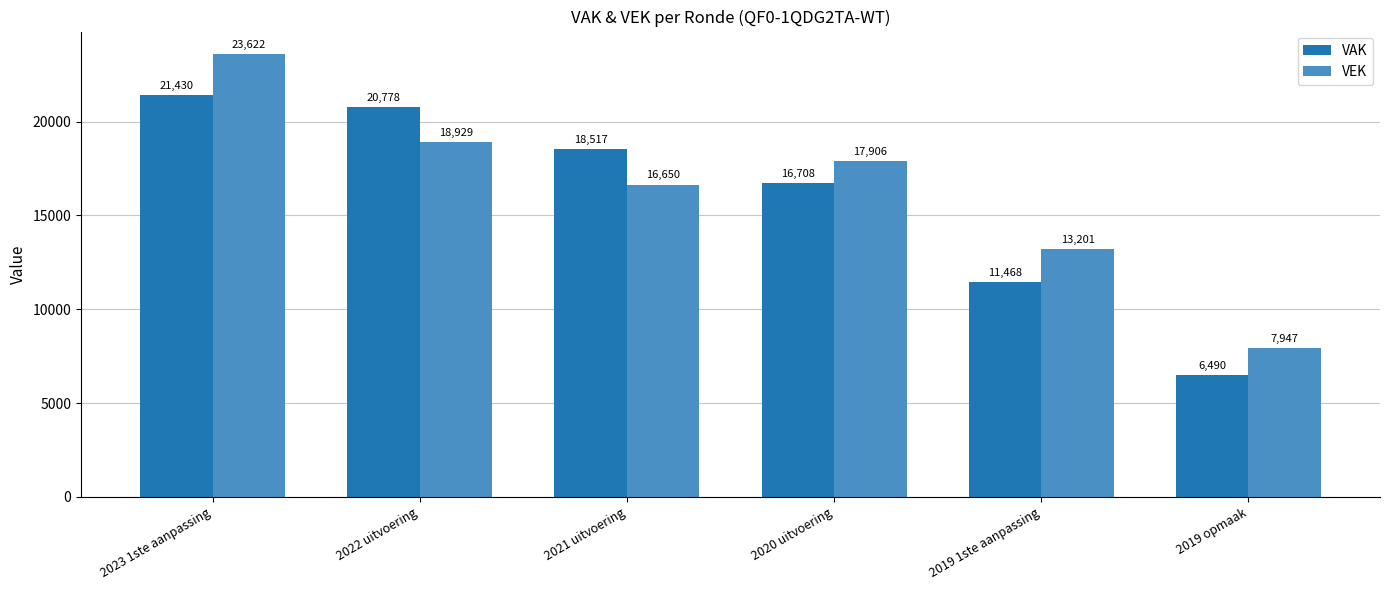

Rank the series by their average value, from lowest to highest.

VAK, VEK